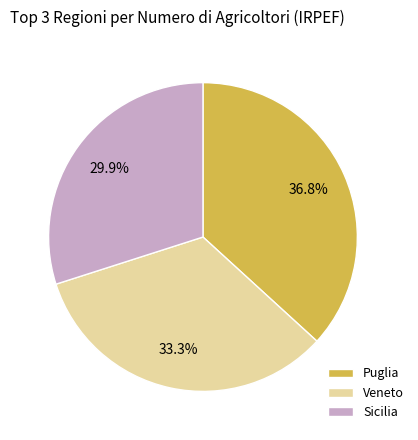

Combined, do Veneto and Puglia account for over 50%?

Yes